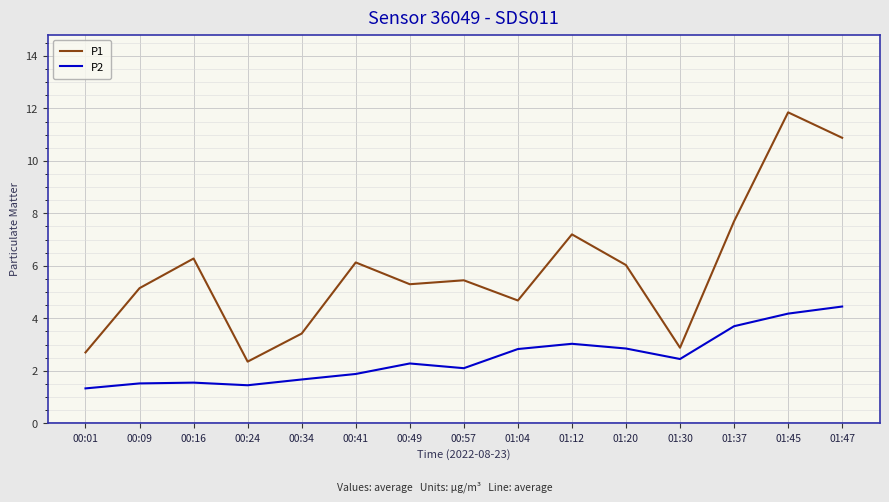

The value of P2 at 00:41 is 1.9. True or false?

True